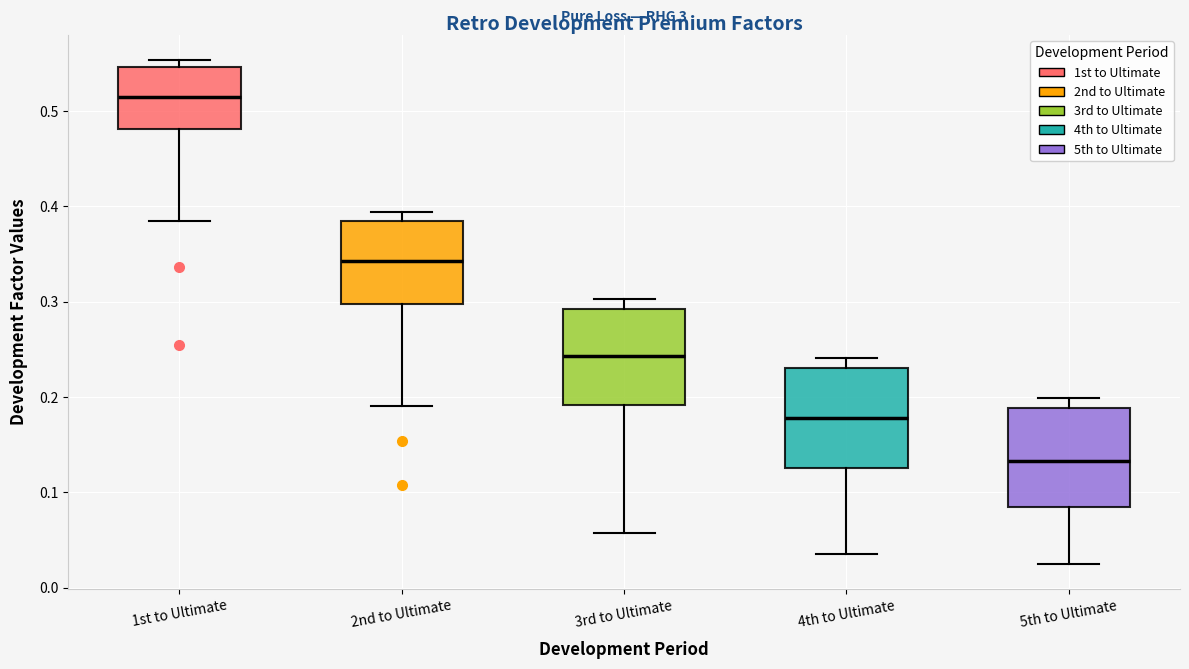

Reading left to right, read every box against the y-axis: the position of its median line, the range the box covers, and the ends of its whiskers. The values are not printed on the chart, so give them approximately, as read against the axis.

1st to Ultimate: median 0.51, box 0.48 to 0.55, whiskers 0.38 to 0.55 (just above the box's upper edge)
2nd to Ultimate: median 0.34, box 0.30 to 0.38, whiskers 0.19 to 0.39
3rd to Ultimate: median 0.24, box 0.19 to 0.29, whiskers 0.06 to 0.30
4th to Ultimate: median 0.18, box 0.13 to 0.23, whiskers 0.04 to 0.24
5th to Ultimate: median 0.13, box 0.08 to 0.19, whiskers 0.03 to 0.20